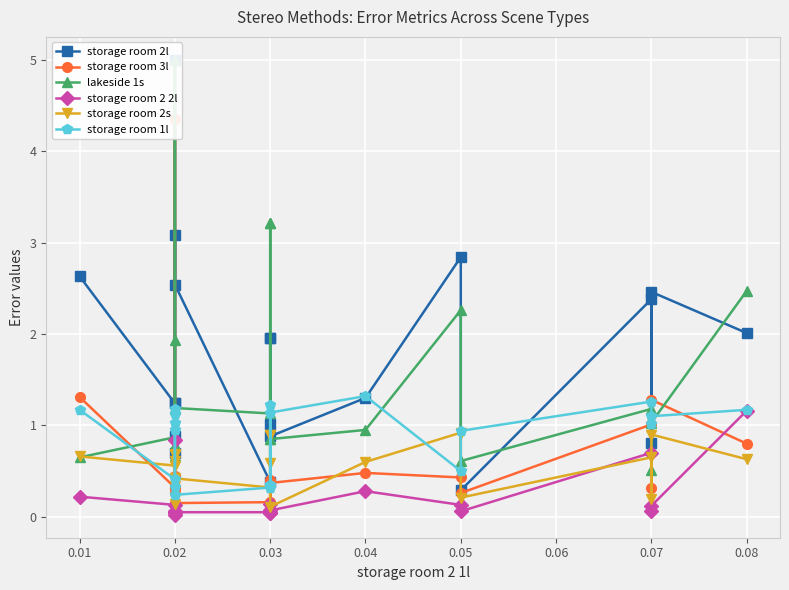

How many times do storage room 3l and storage room 2s cross each other?

6